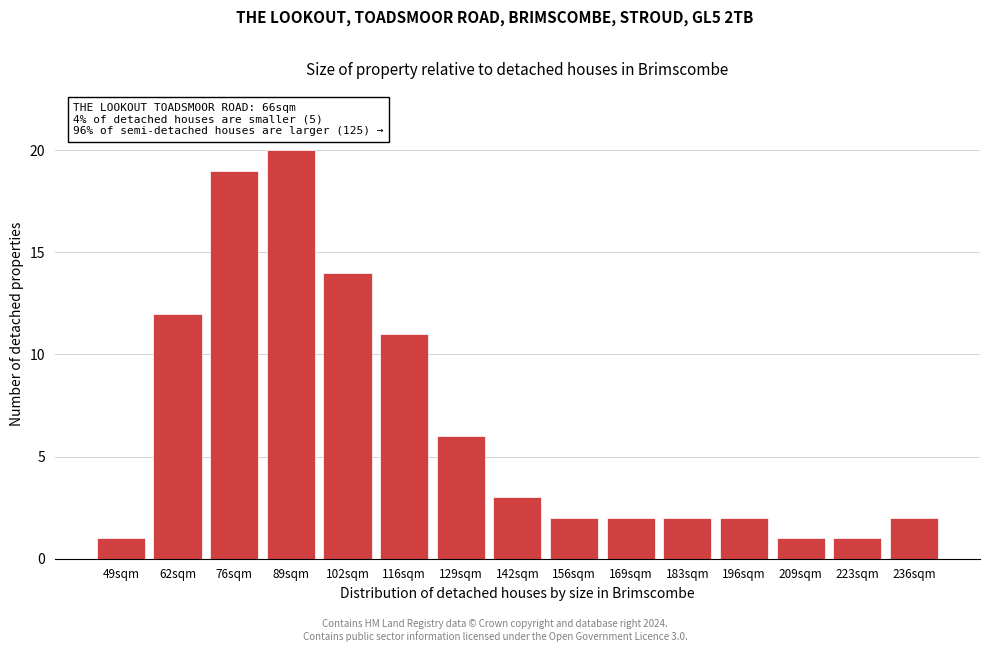

Reading left to right, list all the values displayed in this chart.

1	12	19	20	14	11	6	3	2	2	2	2	1	1	2